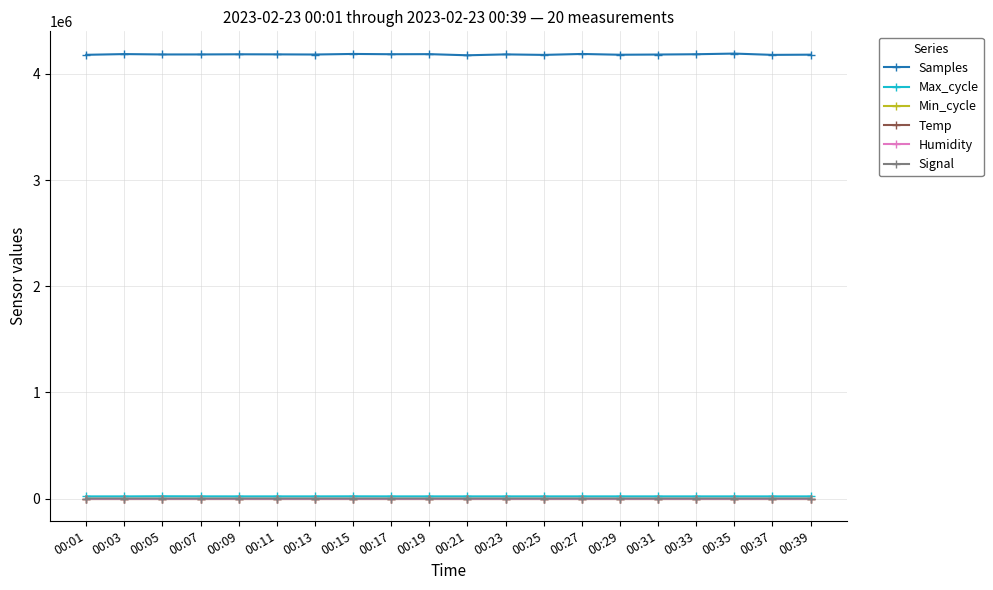

What is the spread (max minus min) of values at 00:15?

4188302.0